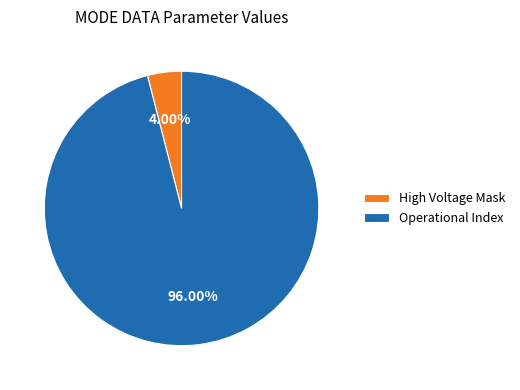

Is there a majority slice in this chart?

Yes